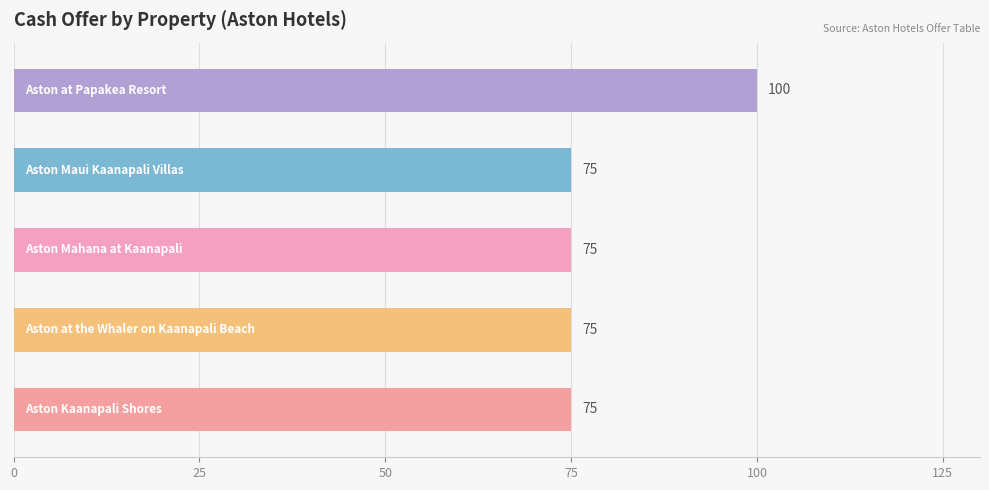

What is the greatest value displayed?

100